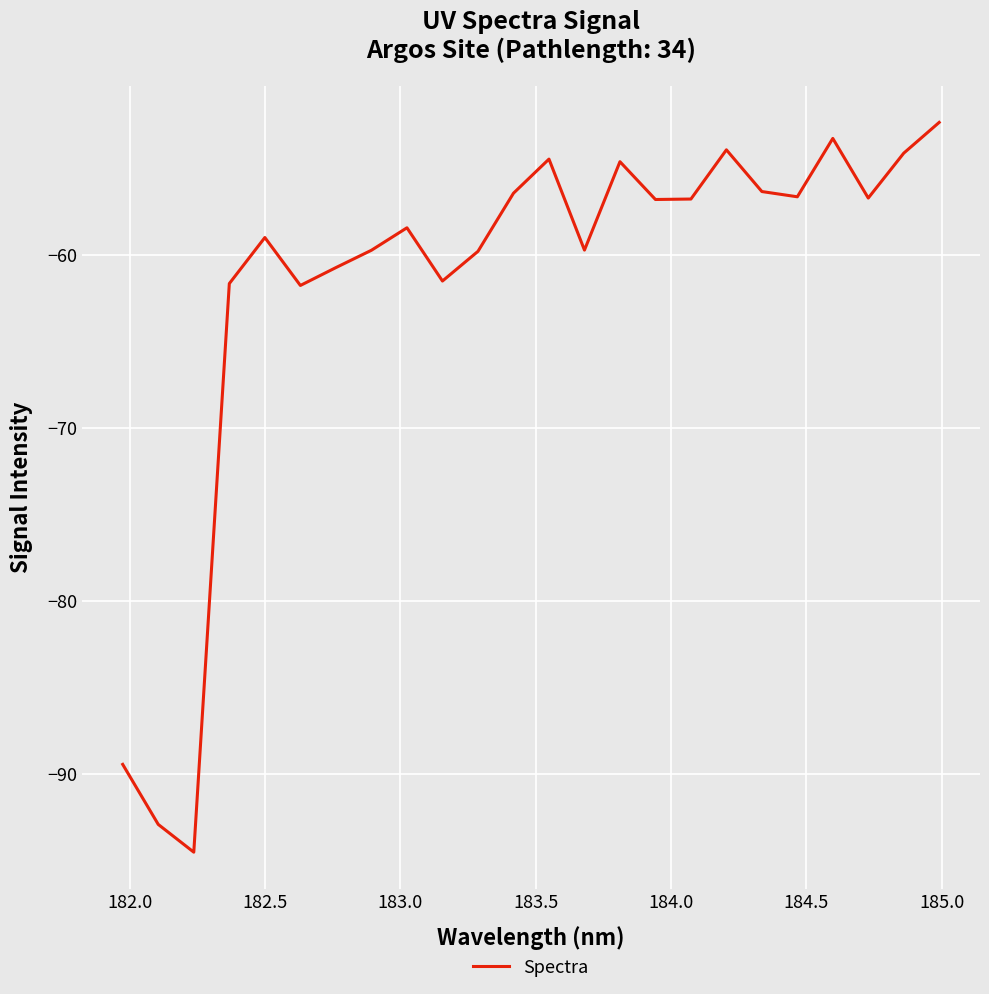

What is the smallest value displayed?

-94.5